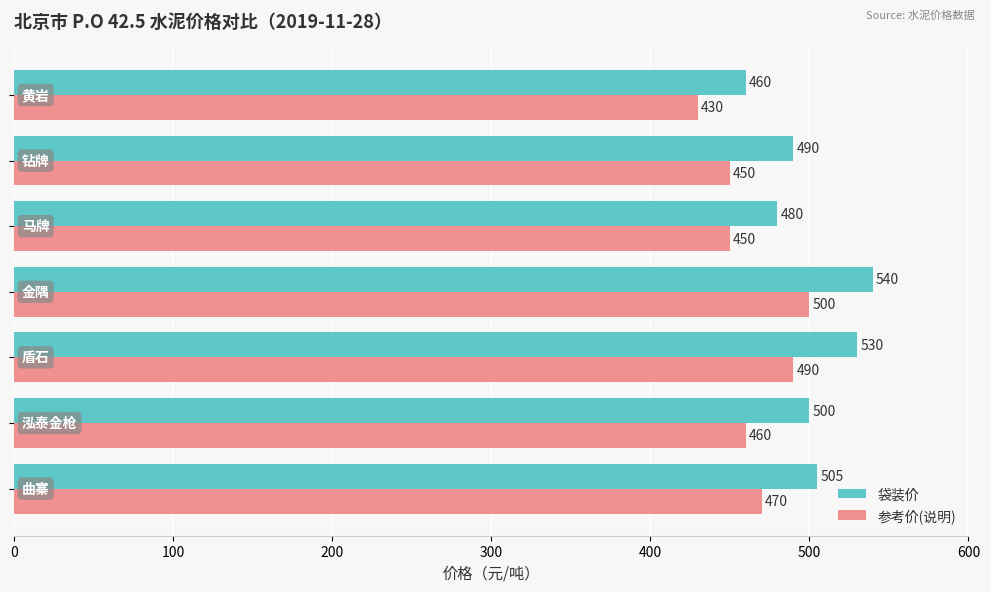

What is the difference between the second highest and minimum values in the 参考价(说明) series?

60